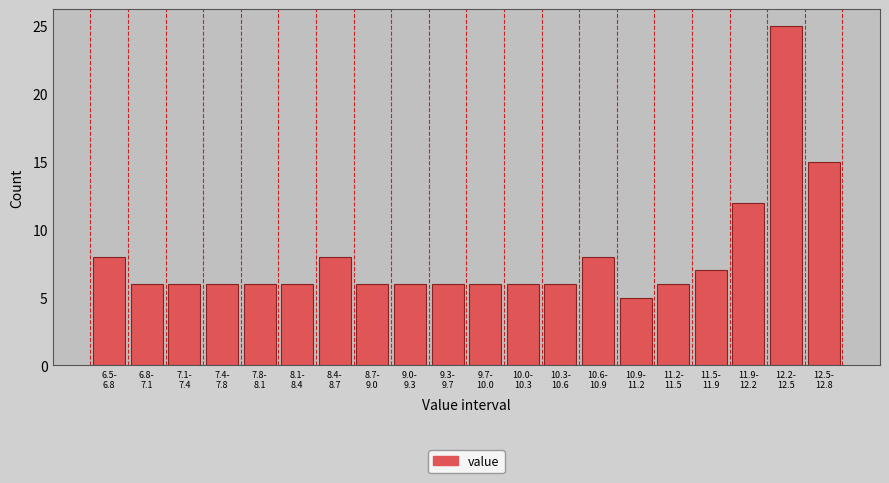

Reading left to right, extract all data points from this chart.

8	6	6	6	6	6	8	6	6	6	6	6	6	8	5	6	7	12	25	15